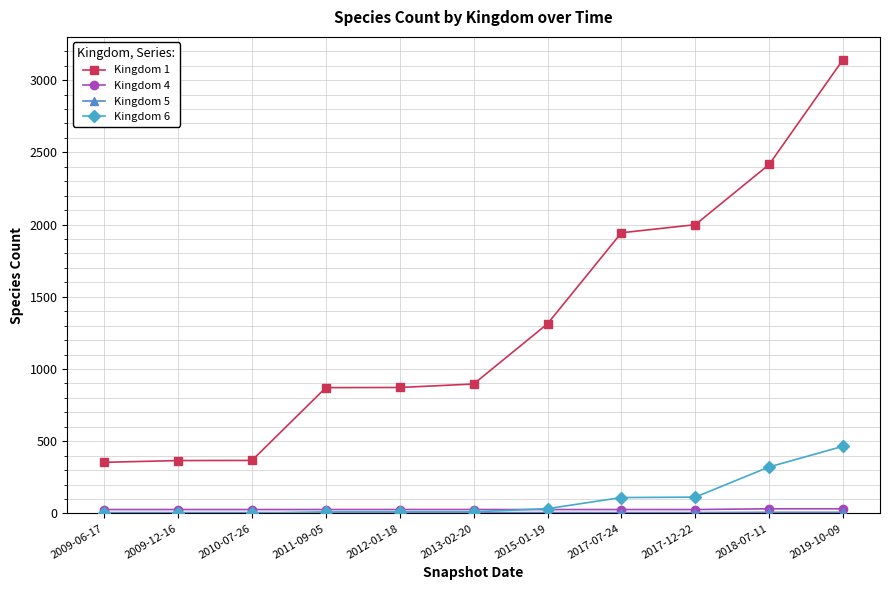

What is the label of the 6th point from the left?

2013-02-20